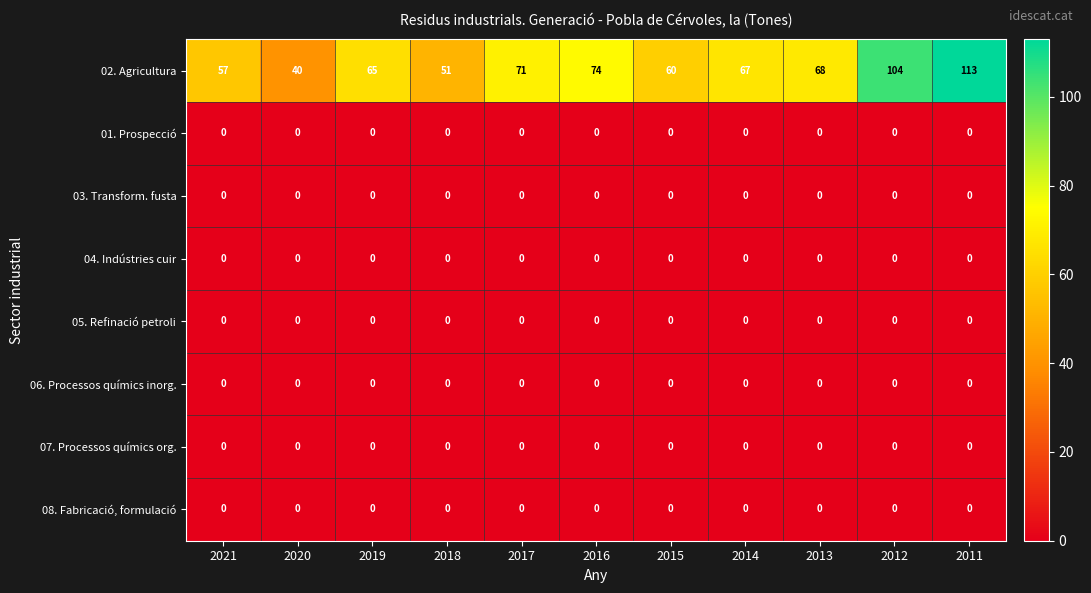

At how many categories does at least one series exceed 34?

11